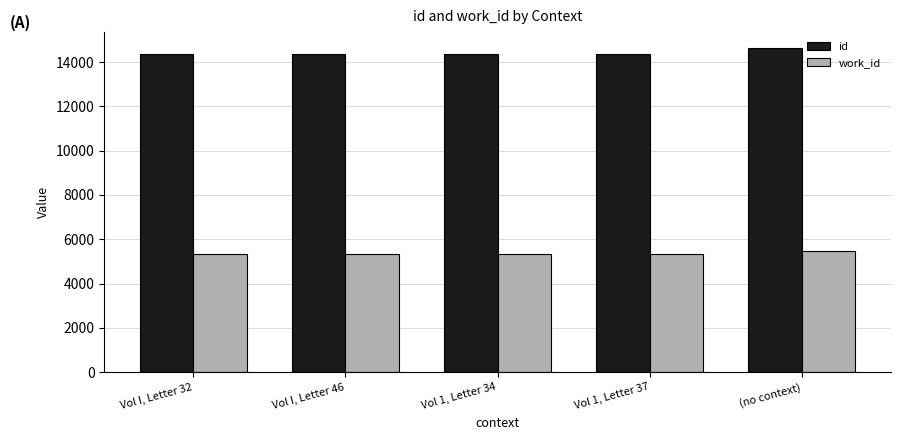

What is the difference between the highest and lowest values at (no context)?

9154